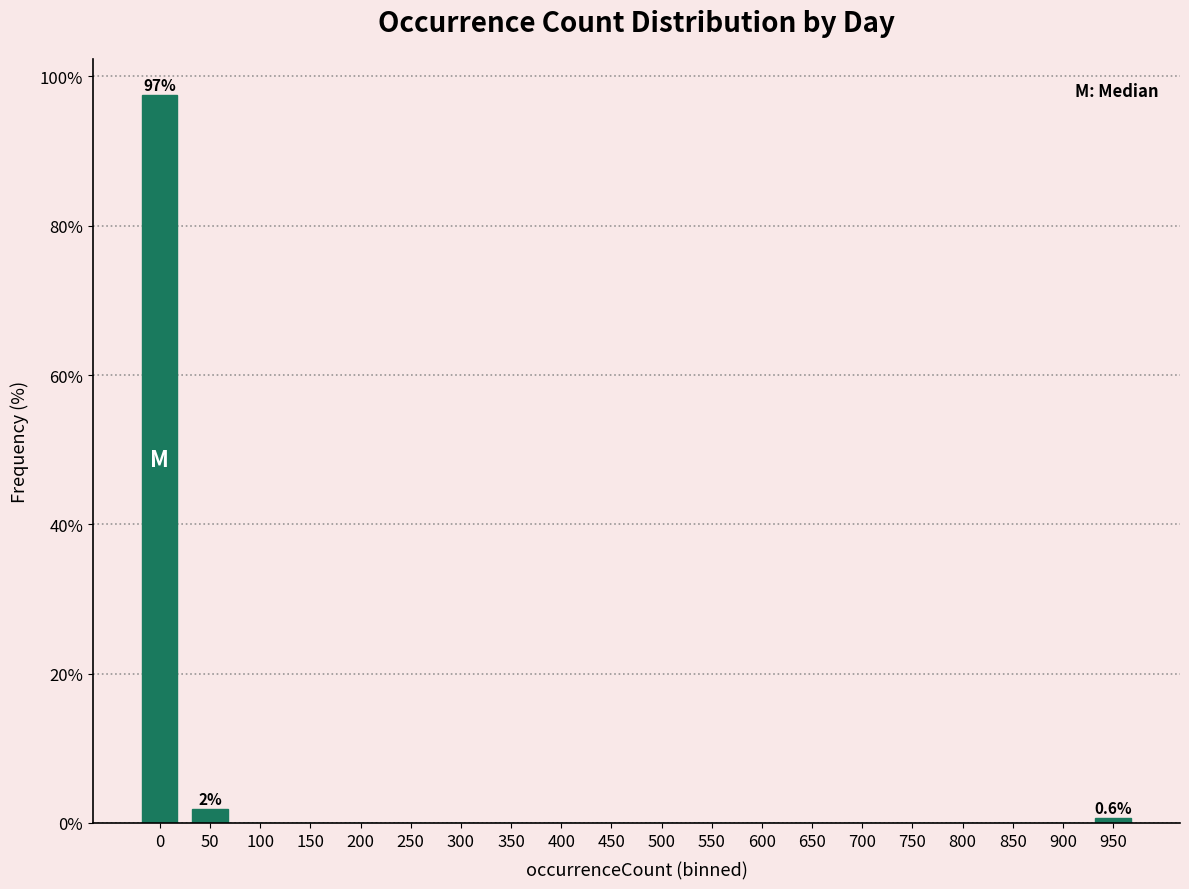

Reading left to right, what are all the values shown in this chart?

0=97.5	50=1.9	100=0.0	150=0.0	200=0.0	250=0.0	300=0.0	350=0.0	400=0.0	450=0.0	500=0.0	550=0.0	600=0.0	650=0.0	700=0.0	750=0.0	800=0.0	850=0.0	900=0.0	950=0.6